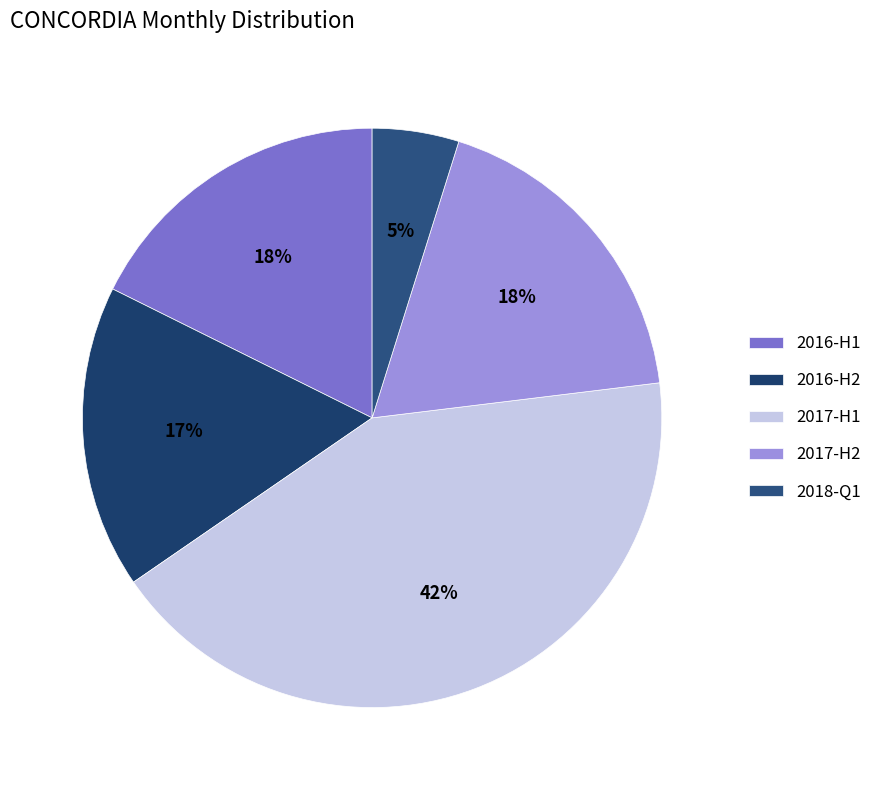

How many slices are in this pie chart?

5